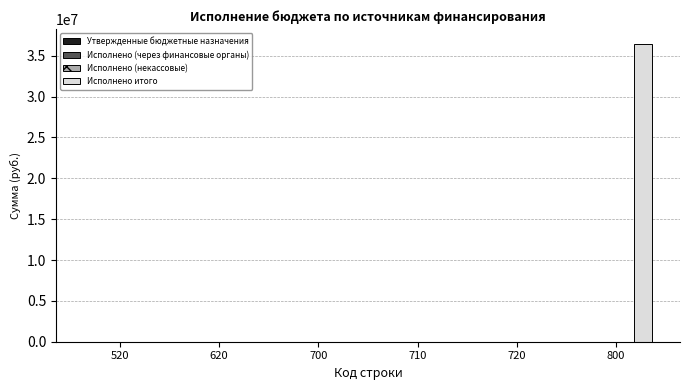

What is the maximum value shown in the chart?

36434886.0